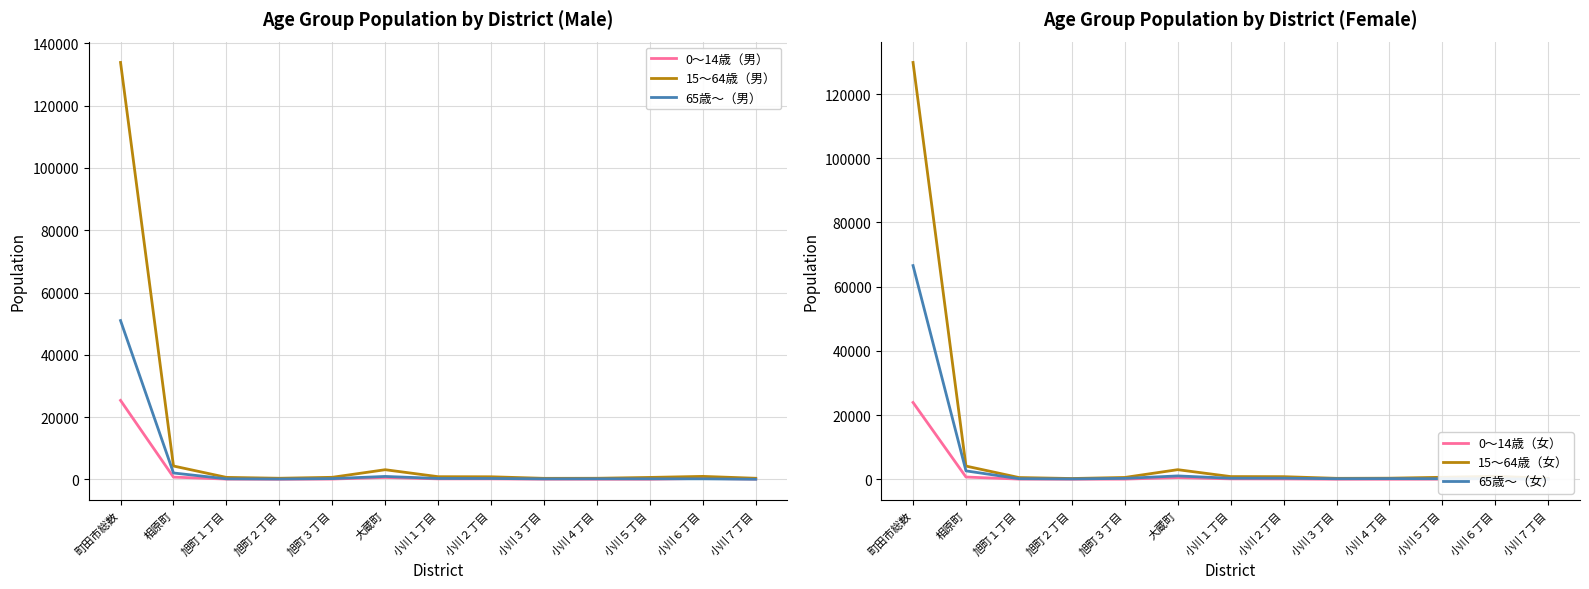

What is the value of the 65歳～（男） point at the 9th from the left?

168